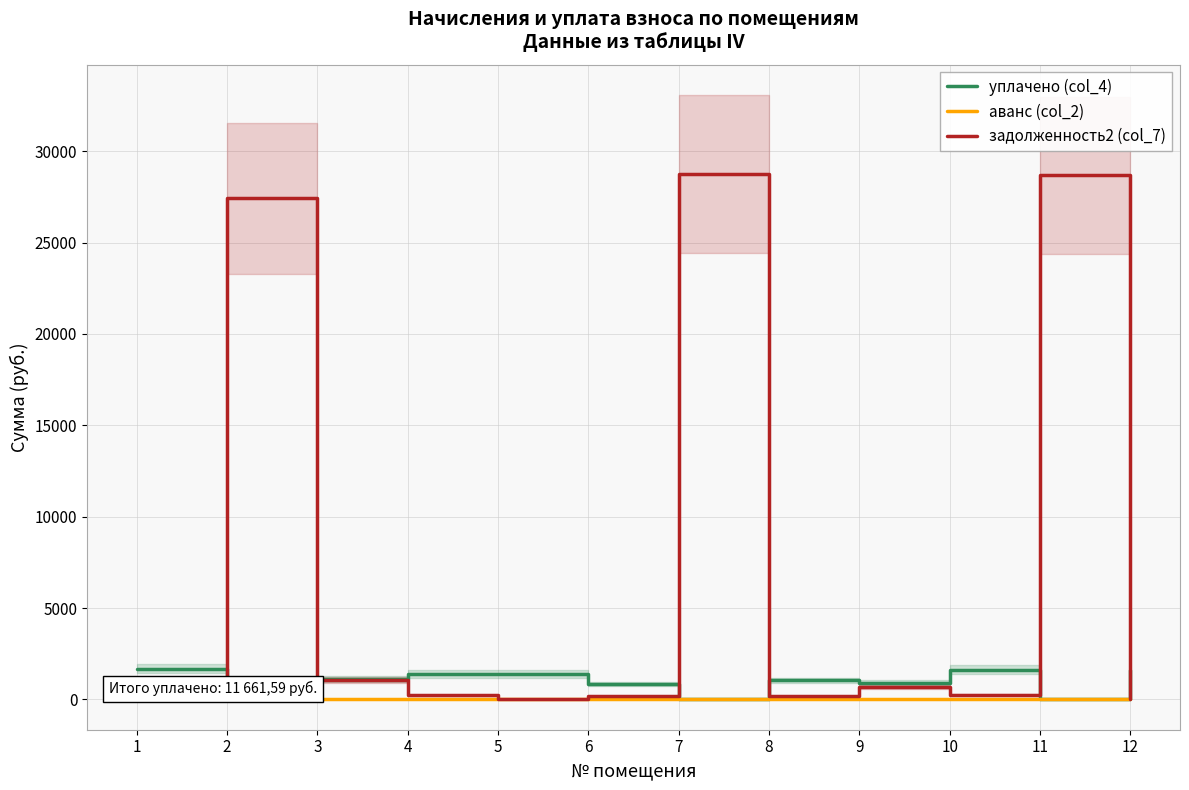

Is it true that уплачено (col_4) equals -1026.0 at 2?

False